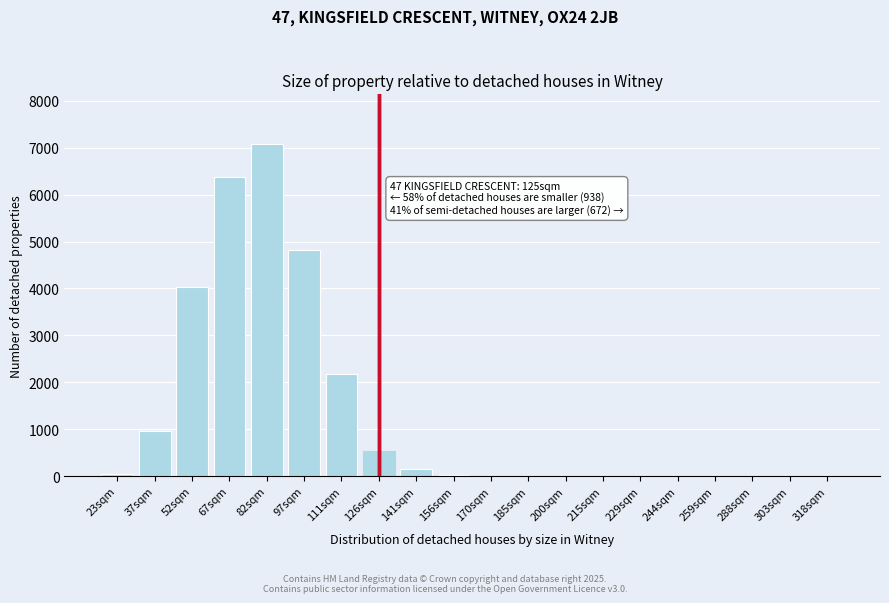

The value at 229sqm is 4309. True or false?

False